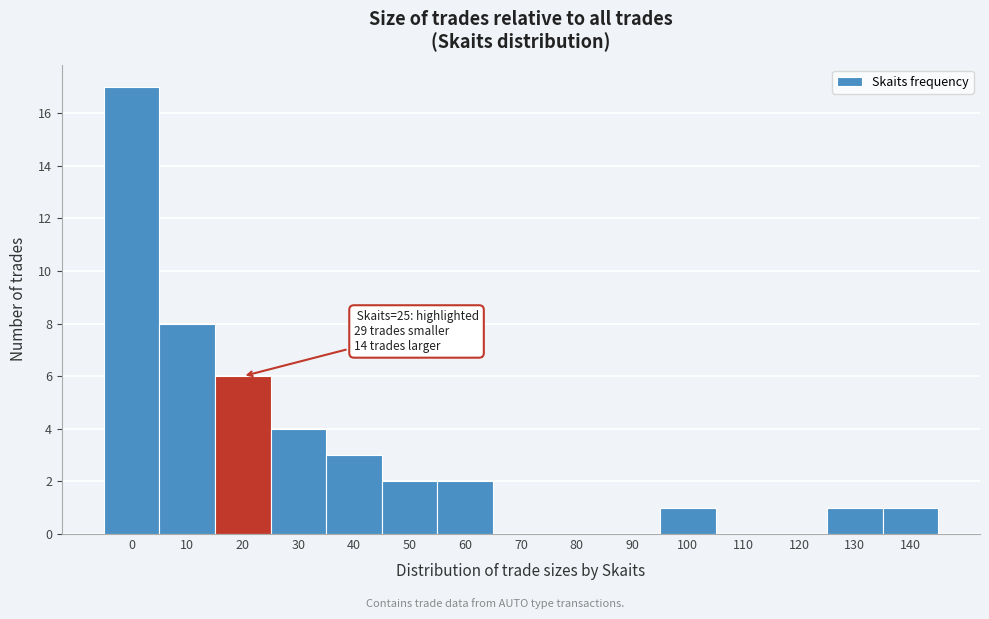

Reading left to right, extract all data points from this chart.

0=17	10=8	20=6	30=4	40=3	50=2	60=2	70=0	80=0	90=0	100=1	110=0	120=0	130=1	140=1